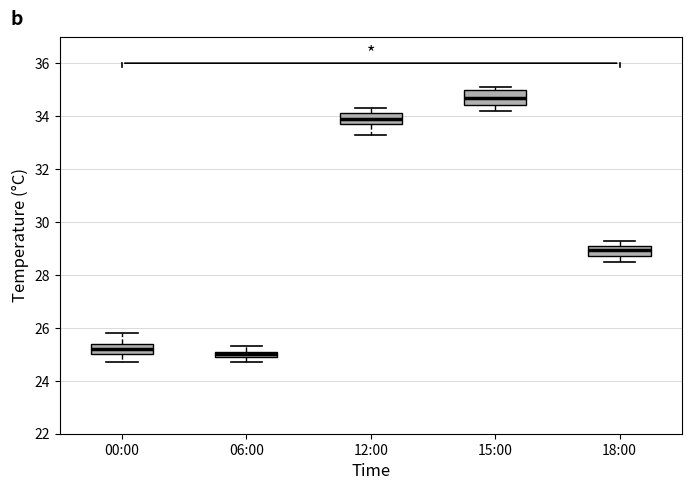

Where is the lower edge of the box for 06:00 on the y-axis? The values are not printed on the chart, so give them approximately, as read against the axis.

25.0